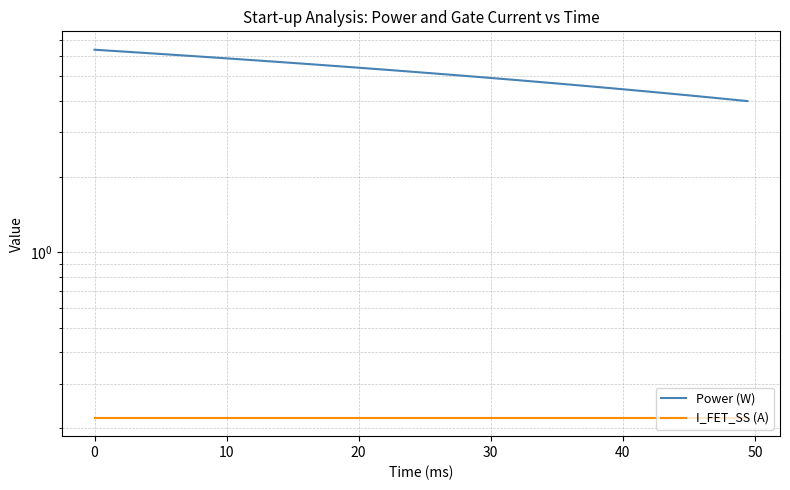

What is the sum of the I_FET_SS (A) values at 20 and 10?

0.4